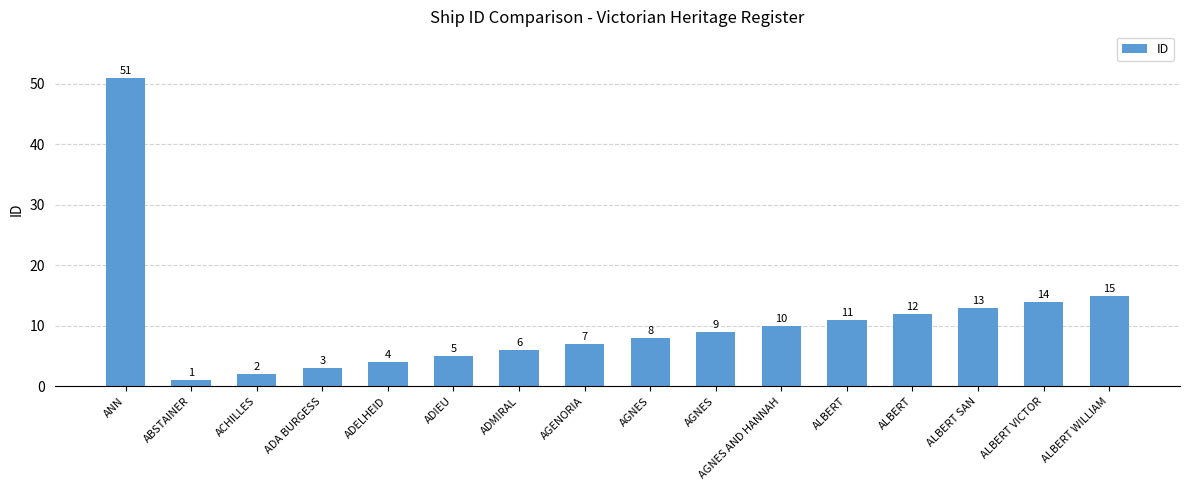

Does the chart contain stacked bars?

No